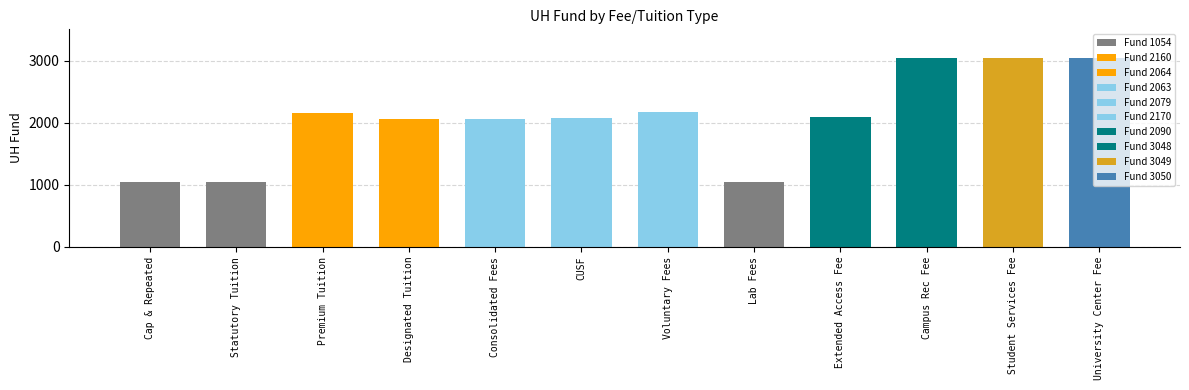

What is the average value?

2078